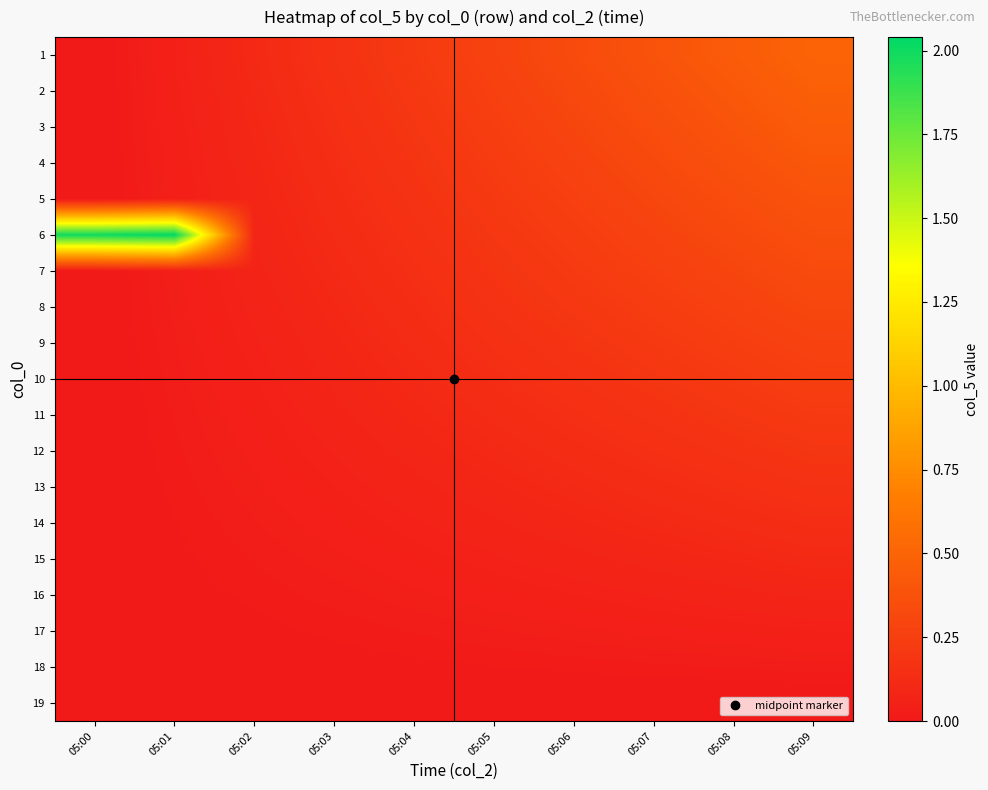

Reading right to left, list all the values displayed in this chart.

1: 05:09=0.5	05:08=0.4	05:07=0.4	05:06=0.3	05:05=0.3	05:04=0.2	05:03=0.2	05:02=0.1	05:01=0.1	05:00=0.0
2: 05:09=0.5	05:08=0.4	05:07=0.4	05:06=0.3	05:05=0.3	05:04=0.2	05:03=0.2	05:02=0.1	05:01=0.1	05:00=0.0
3: 05:09=0.4	05:08=0.4	05:07=0.3	05:06=0.3	05:05=0.2	05:04=0.2	05:03=0.1	05:02=0.1	05:01=0.0	05:00=0.0
4: 05:09=0.4	05:08=0.4	05:07=0.3	05:06=0.3	05:05=0.2	05:04=0.2	05:03=0.1	05:02=0.1	05:01=0.0	05:00=0.0
5: 05:09=0.4	05:08=0.3	05:07=0.3	05:06=0.3	05:05=0.2	05:04=0.2	05:03=0.1	05:02=0.1	05:01=0.0	05:00=0.0
6: 05:09=0.4	05:08=0.3	05:07=0.3	05:06=0.2	05:05=0.2	05:04=0.2	05:03=0.1	05:02=0.1	05:01=2.0	05:00=2.0
7: 05:09=0.3	05:08=0.3	05:07=0.3	05:06=0.2	05:05=0.2	05:04=0.1	05:03=0.1	05:02=0.1	05:01=0.0	05:00=0.0
8: 05:09=0.3	05:08=0.3	05:07=0.2	05:06=0.2	05:05=0.2	05:04=0.1	05:03=0.1	05:02=0.1	05:01=0.0	05:00=0.0
9: 05:09=0.3	05:08=0.2	05:07=0.2	05:06=0.2	05:05=0.2	05:04=0.1	05:03=0.1	05:02=0.1	05:01=0.0	05:00=0.0
10: 05:09=0.2	05:08=0.2	05:07=0.2	05:06=0.2	05:05=0.1	05:04=0.1	05:03=0.1	05:02=0.1	05:01=0.0	05:00=0.0
11: 05:09=0.2	05:08=0.2	05:07=0.2	05:06=0.1	05:05=0.1	05:04=0.1	05:03=0.1	05:02=0.0	05:01=0.0	05:00=0.0
12: 05:09=0.2	05:08=0.2	05:07=0.2	05:06=0.1	05:05=0.1	05:04=0.1	05:03=0.1	05:02=0.0	05:01=0.0	05:00=0.0
13: 05:09=0.2	05:08=0.1	05:07=0.1	05:06=0.1	05:05=0.1	05:04=0.1	05:03=0.1	05:02=0.0	05:01=0.0	05:00=0.0
14: 05:09=0.1	05:08=0.1	05:07=0.1	05:06=0.1	05:05=0.1	05:04=0.1	05:03=0.0	05:02=0.0	05:01=0.0	05:00=0.0
15: 05:09=0.1	05:08=0.1	05:07=0.1	05:06=0.1	05:05=0.1	05:04=0.0	05:03=0.0	05:02=0.0	05:01=0.0	05:00=0.0
16: 05:09=0.1	05:08=0.1	05:07=0.1	05:06=0.1	05:05=0.0	05:04=0.0	05:03=0.0	05:02=0.0	05:01=0.0	05:00=0.0
17: 05:09=0.1	05:08=0.0	05:07=0.0	05:06=0.0	05:05=0.0	05:04=0.0	05:03=0.0	05:02=0.0	05:01=0.0	05:00=0.0
18: 05:09=0.0	05:08=0.0	05:07=0.0	05:06=0.0	05:05=0.0	05:04=0.0	05:03=0.0	05:02=0.0	05:01=0.0	05:00=0.0
19: 05:09=0.0	05:08=0.0	05:07=0.0	05:06=0.0	05:05=0.0	05:04=0.0	05:03=0.0	05:02=0.0	05:01=0.0	05:00=0.0